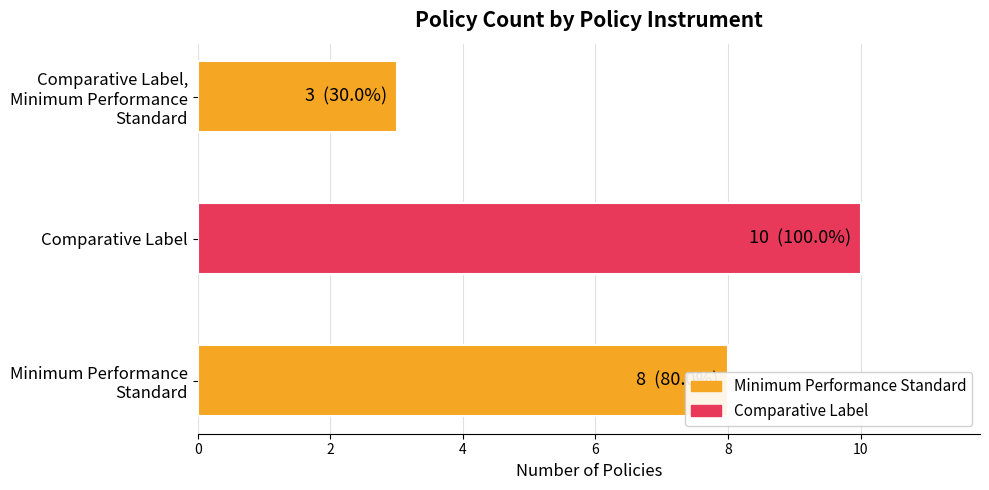

What is the sum of all values?

21